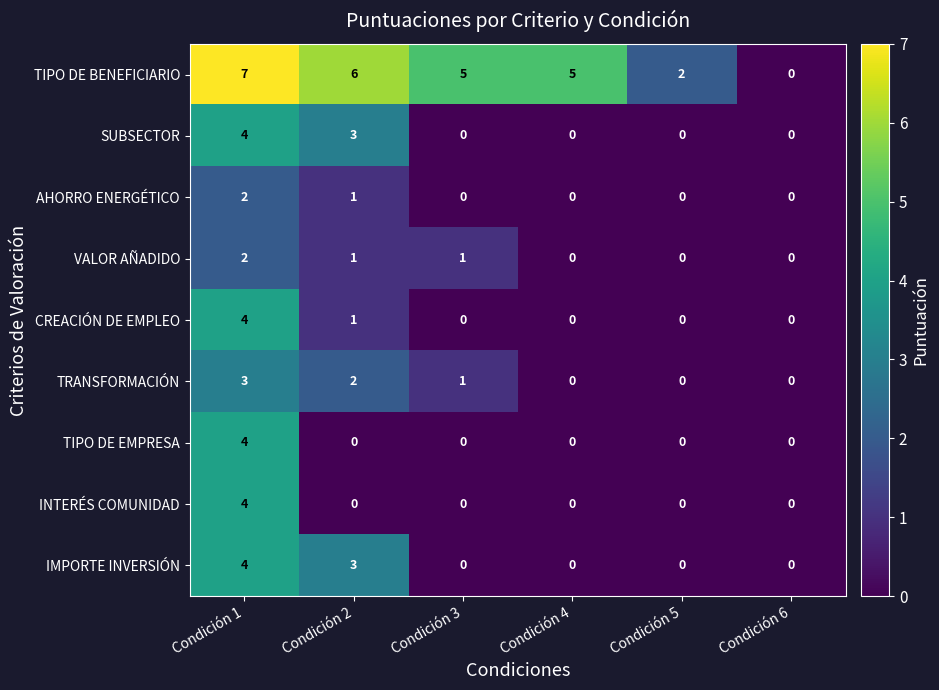

What is the sum of all VALOR AÑADIDO values?

4